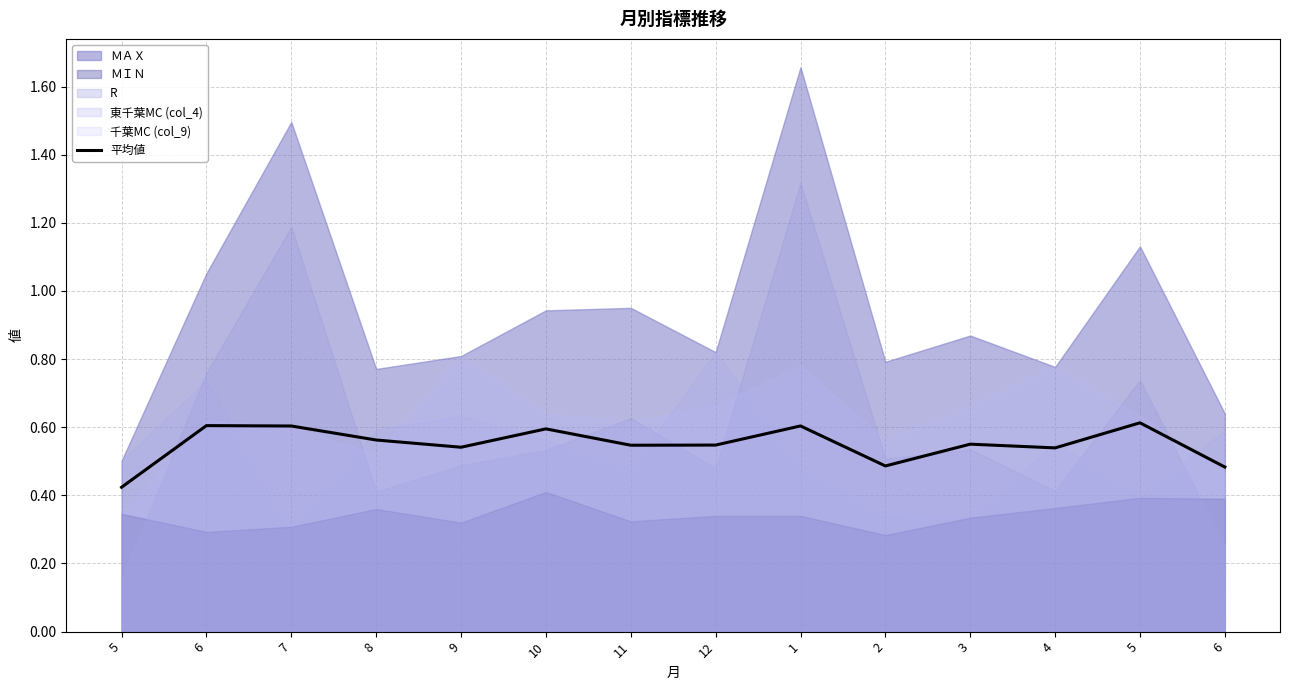

The value at 1 is 0.6. True or false?

True